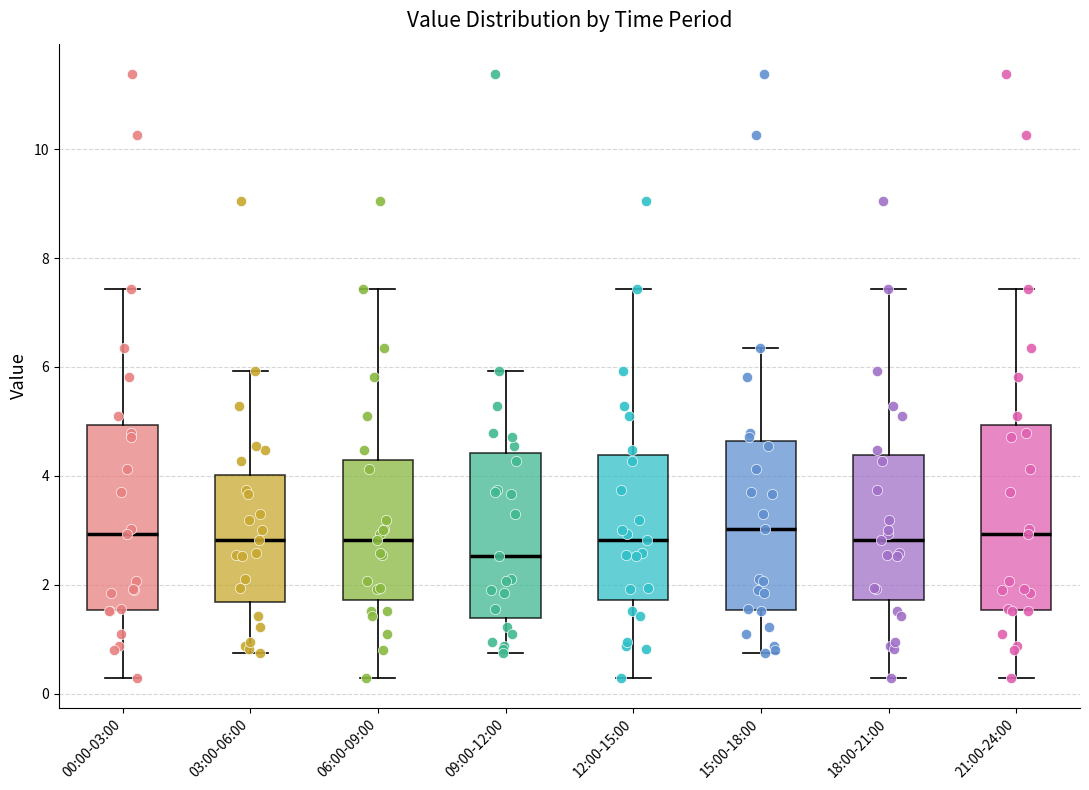

Reading left to right, transcribe this box plot: for each box, give where its median line is, the range the box spans, and where its two whiskers end, as read against the y-axis. The values are not printed on the chart, so give them approximately, as read against the axis.

00:00-03:00: median 3.0, box 1.6 to 5.0, whiskers 0.4 to 7.4
03:00-06:00: median 2.8, box 1.6 to 4.0, whiskers 0.8 to 6.0
06:00-09:00: median 2.8, box 1.8 to 4.4, whiskers 0.4 to 7.4
09:00-12:00: median 2.6, box 1.4 to 4.4, whiskers 0.8 to 6.0
12:00-15:00: median 2.8, box 1.8 to 4.4, whiskers 0.4 to 7.4
15:00-18:00: median 3.0, box 1.6 to 4.6, whiskers 0.8 to 6.4
18:00-21:00: median 2.8, box 1.8 to 4.4, whiskers 0.4 to 7.4
21:00-24:00: median 3.0, box 1.6 to 5.0, whiskers 0.4 to 7.4